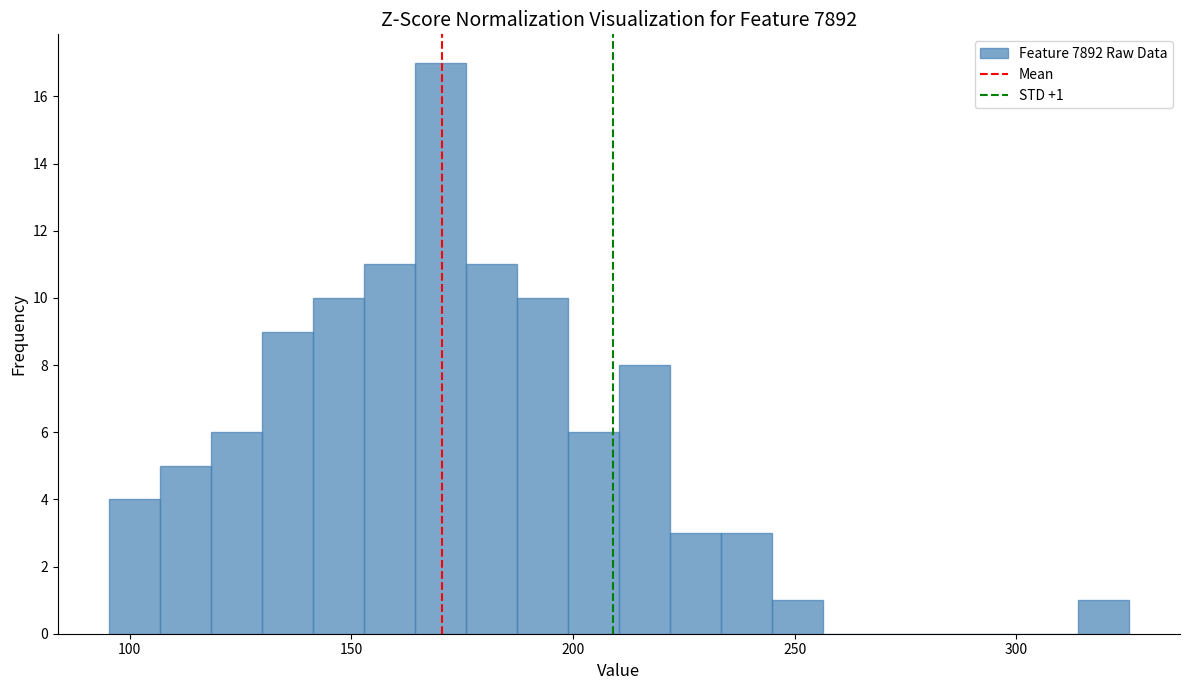

Around what value on the x-axis is the tallest bar? Give the approximate position of its centre, as read against the axis.

170